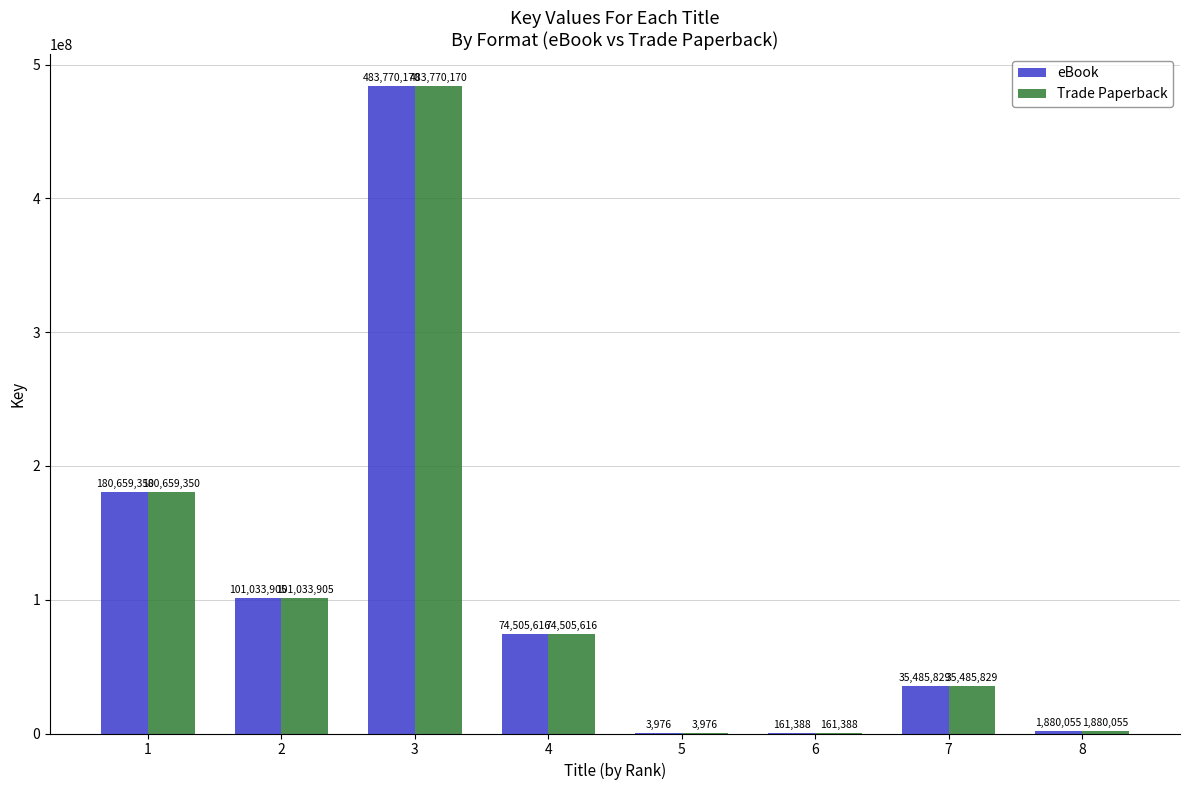

What is the sum of all Trade Paperback values?

877500289